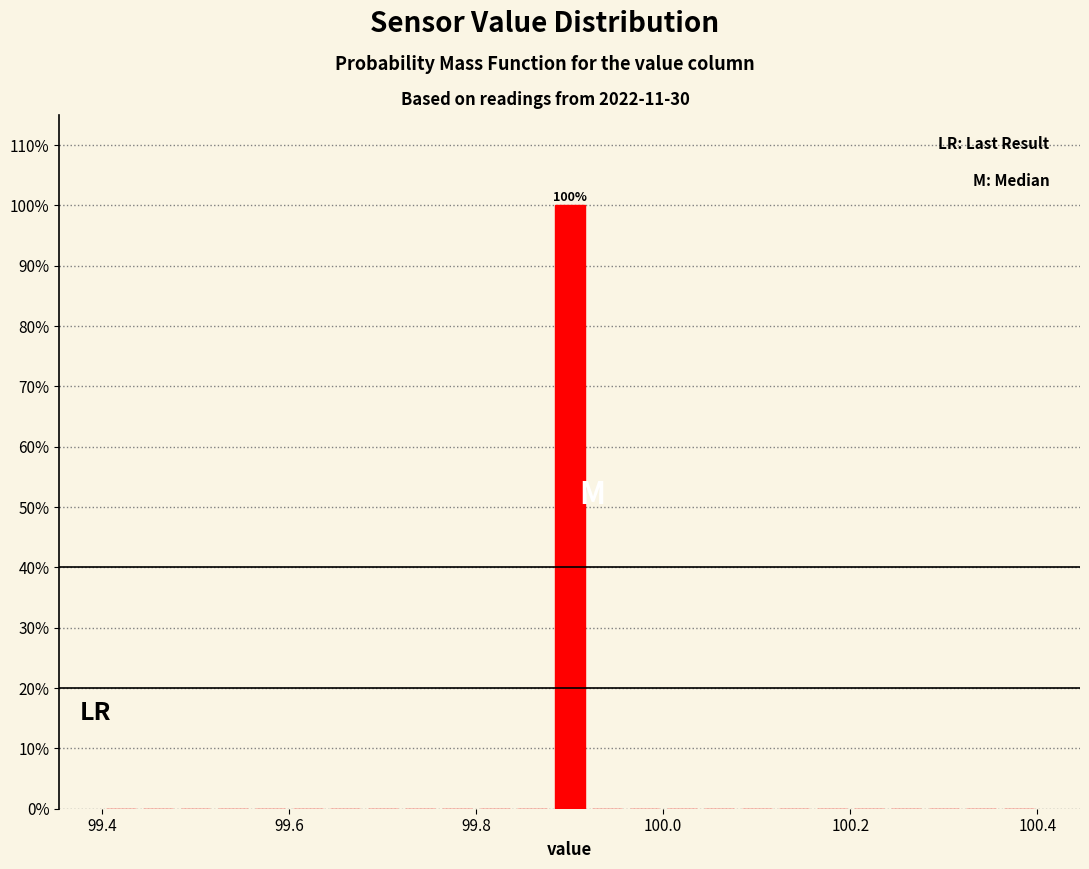

Read against the x-axis, roughly where is the centre of the tallest bar?

99.90